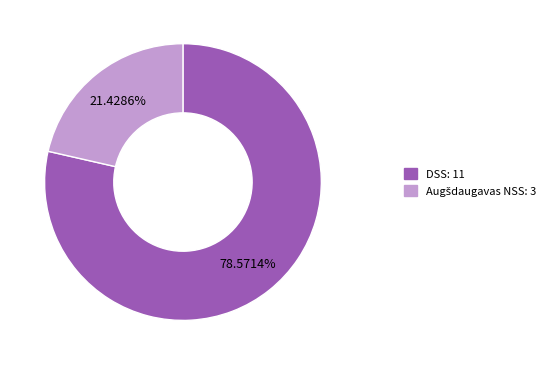

What percentage is NOT represented by DSS?

21.4%